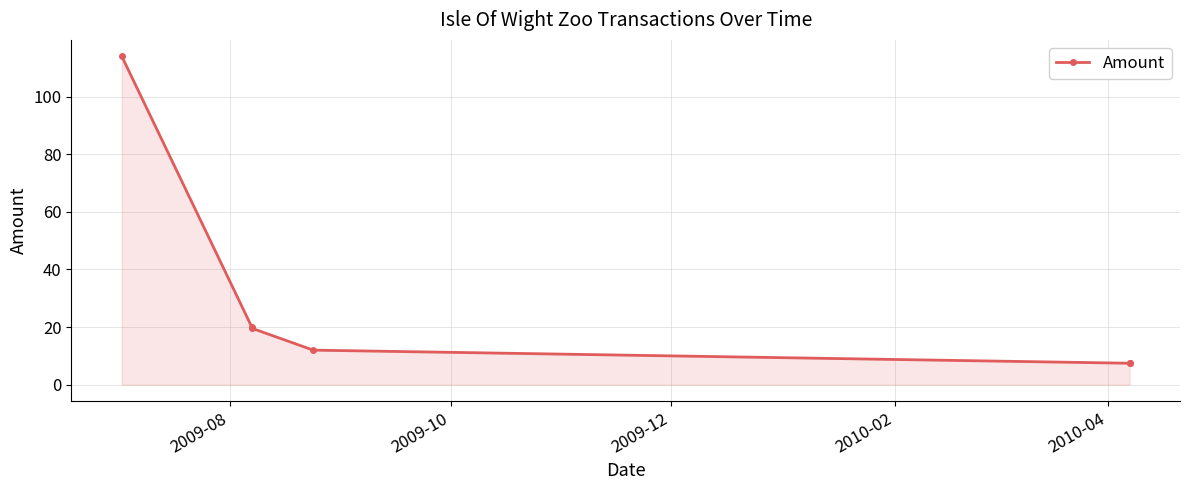

Which label corresponds to the smallest value in the chart?

2010-04